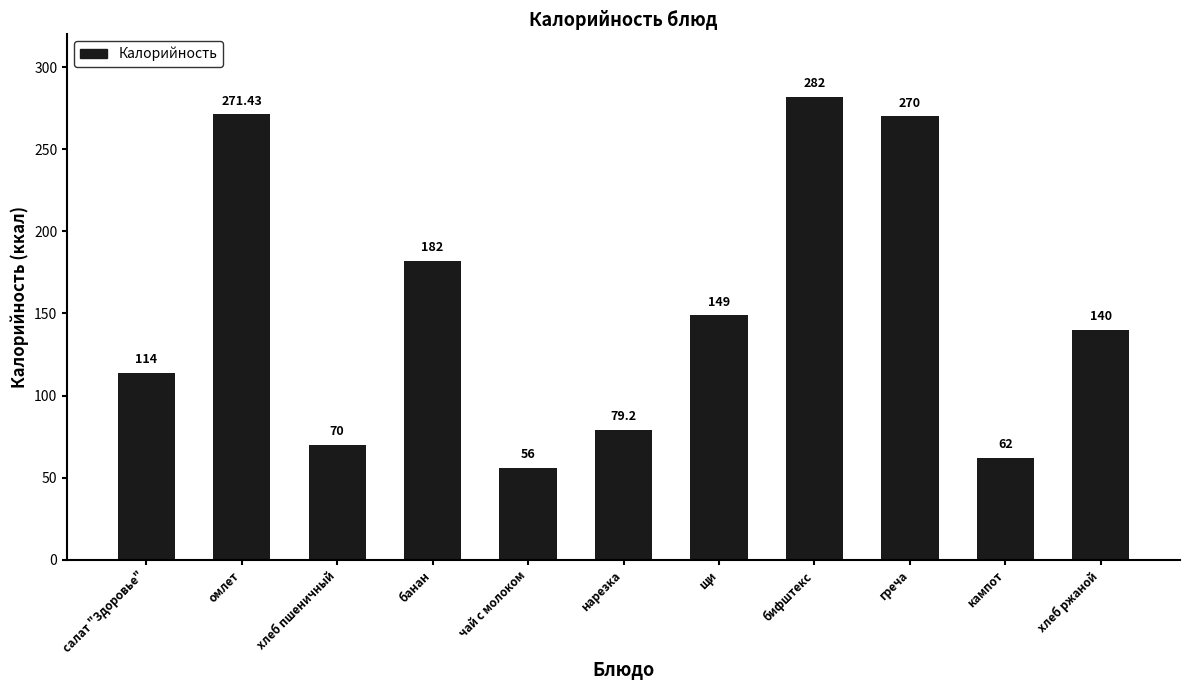

Which label corresponds to the largest value in the chart?

бифштекс